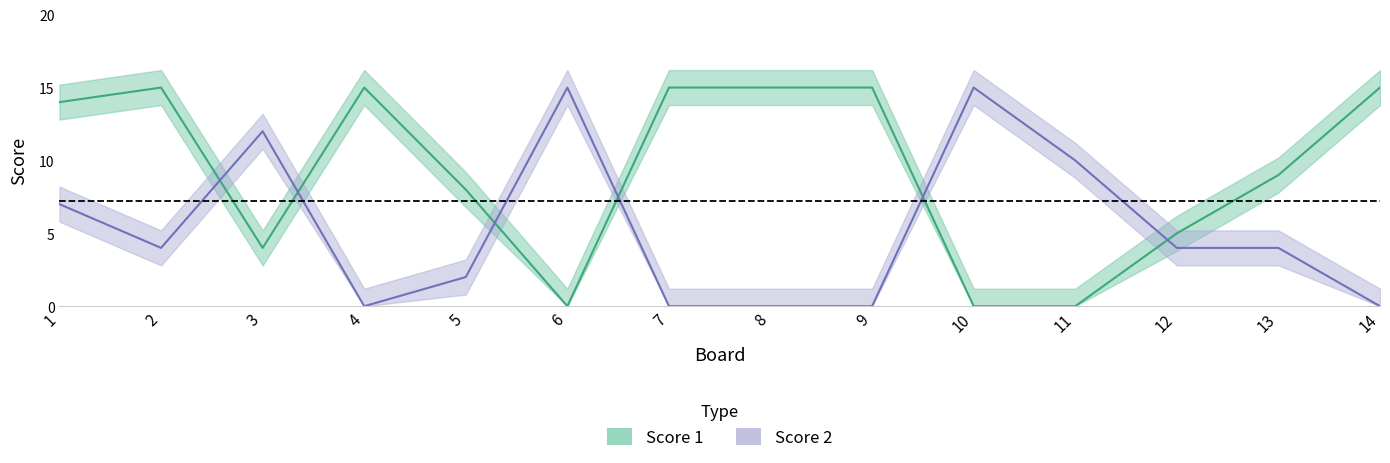

Which series ends up on top after the final intersection of Score 1 and Score 2?

Score 1